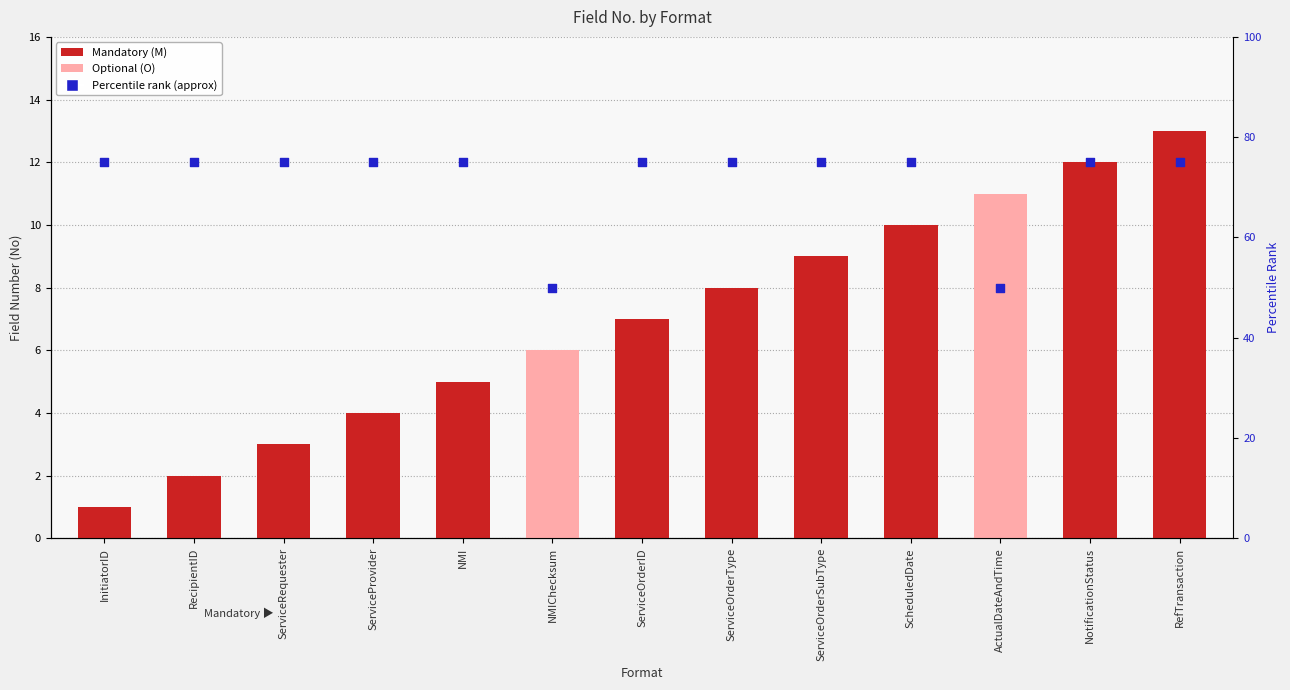

Which series has the widest spread of Y values?

rank (percentile-style)